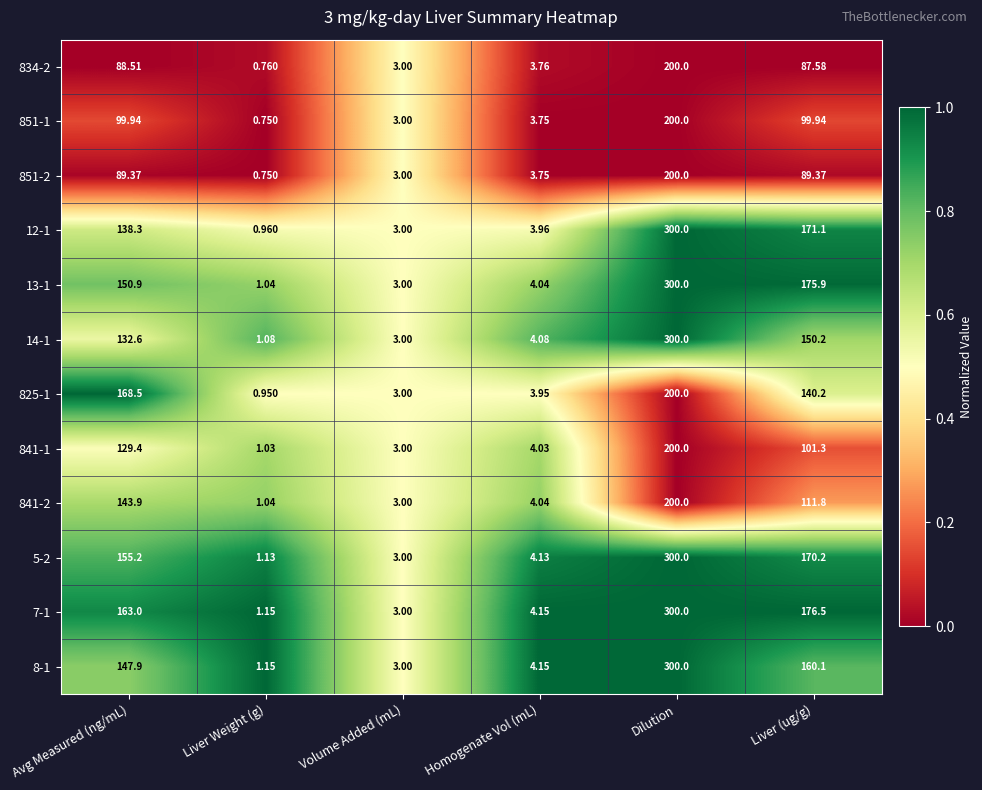

At which label does 851-2 first exceed 89?

Avg Measured (ng/mL)